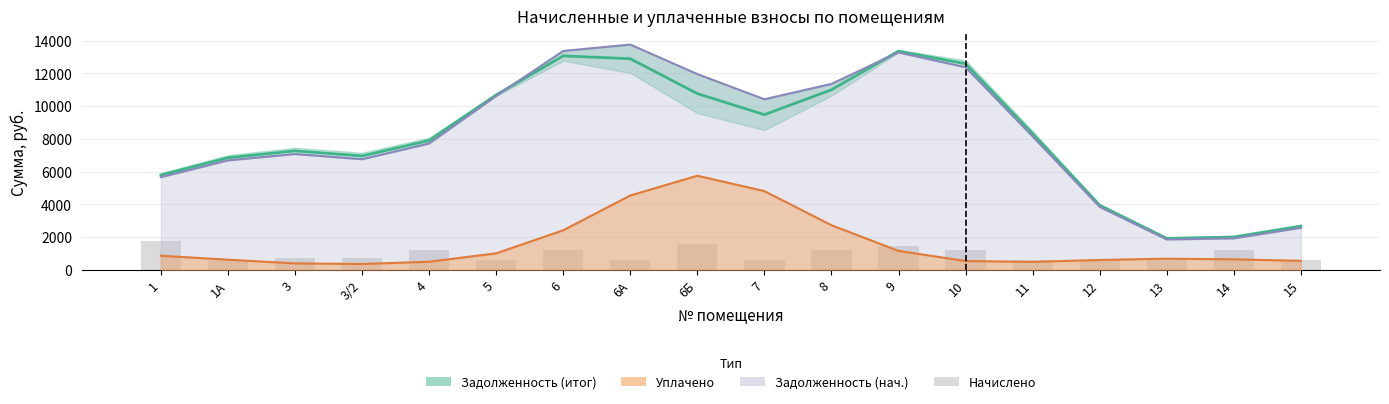

What is the difference between the second highest and second lowest values in the задолженность (col_1) series?

11445.2